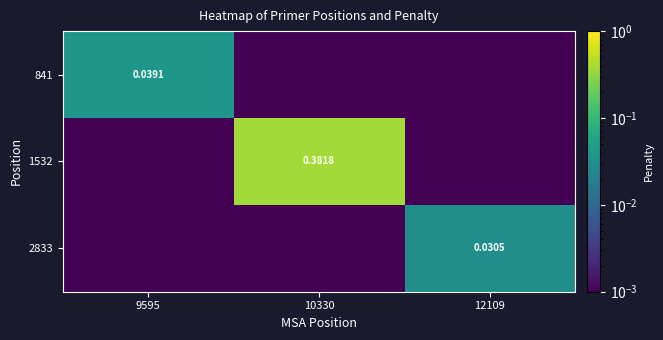

True or false: 1532 has a value of 0.4 at 10330.

True